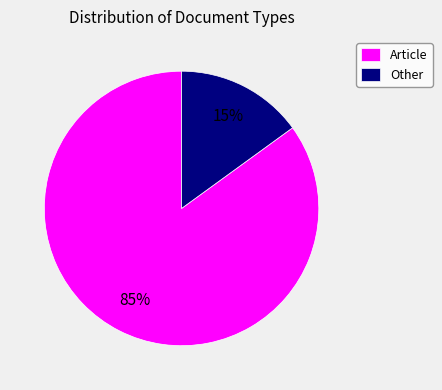

Do Other and Article together represent more than half of the pie?

Yes